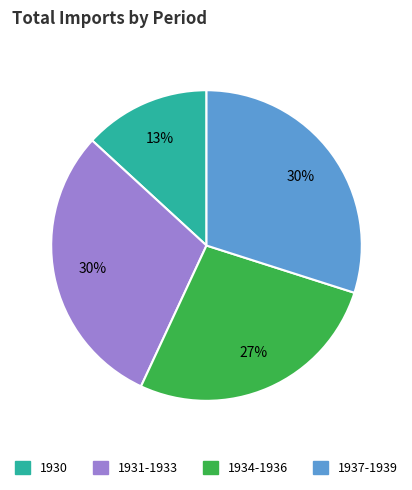

To the nearest percent, what is the average slice percentage?

25%